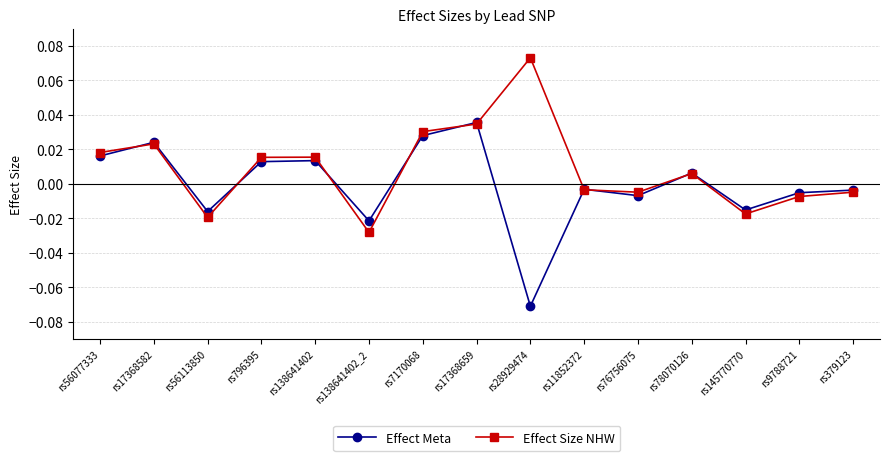

List the series in order of their peak value, lowest first.

Effect Meta, Effect Size NHW